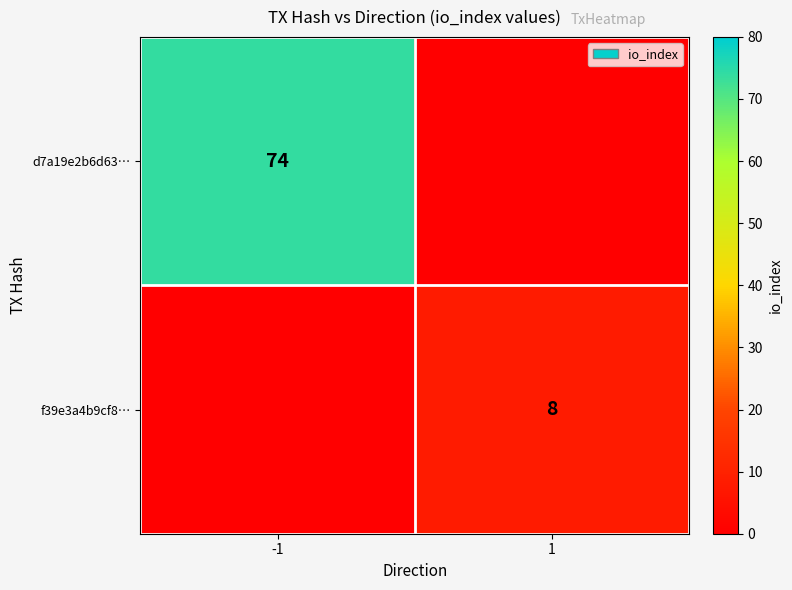

The value of f39e3a4b9cf8… at 1 is 8. True or false?

True